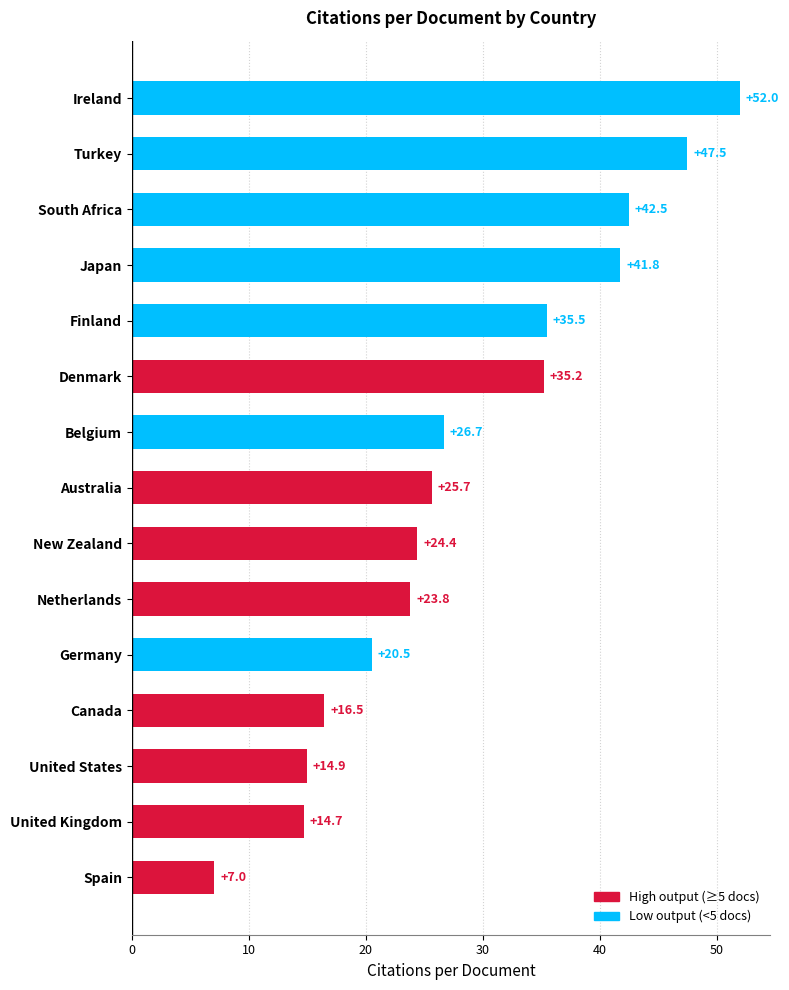

What is the minimum value shown in the chart?

7.0